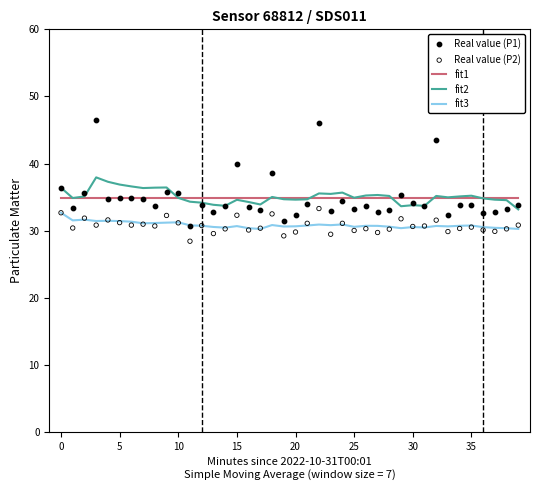

Which series reaches the maximum Y coordinate?

Real value (P1)